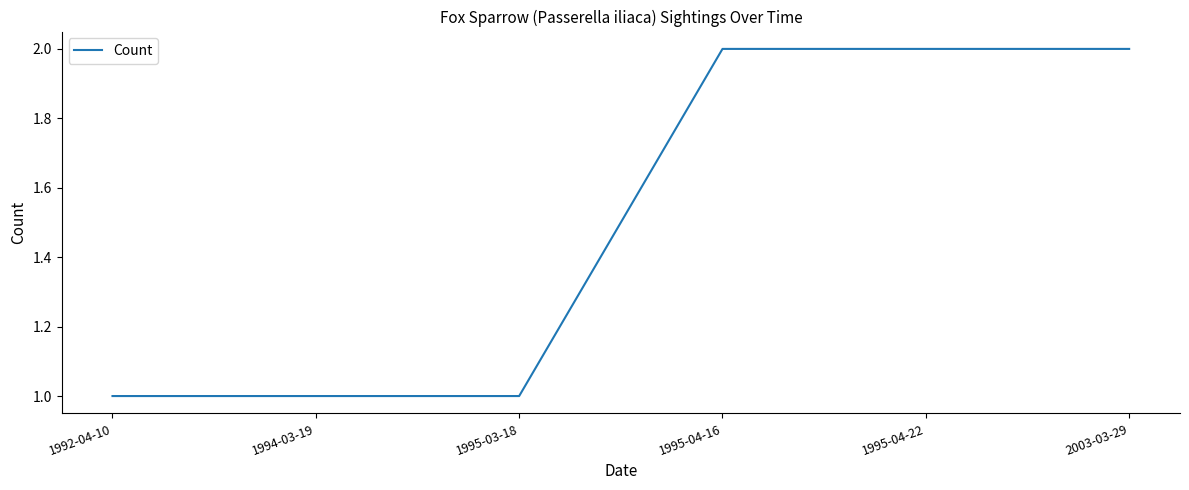

How many distinct data groups are displayed?

1